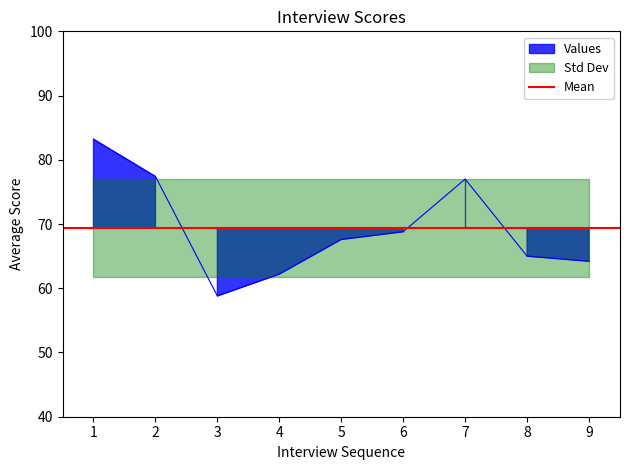

Approximately how many times larger is the value at 4 compared to 1?

0.7